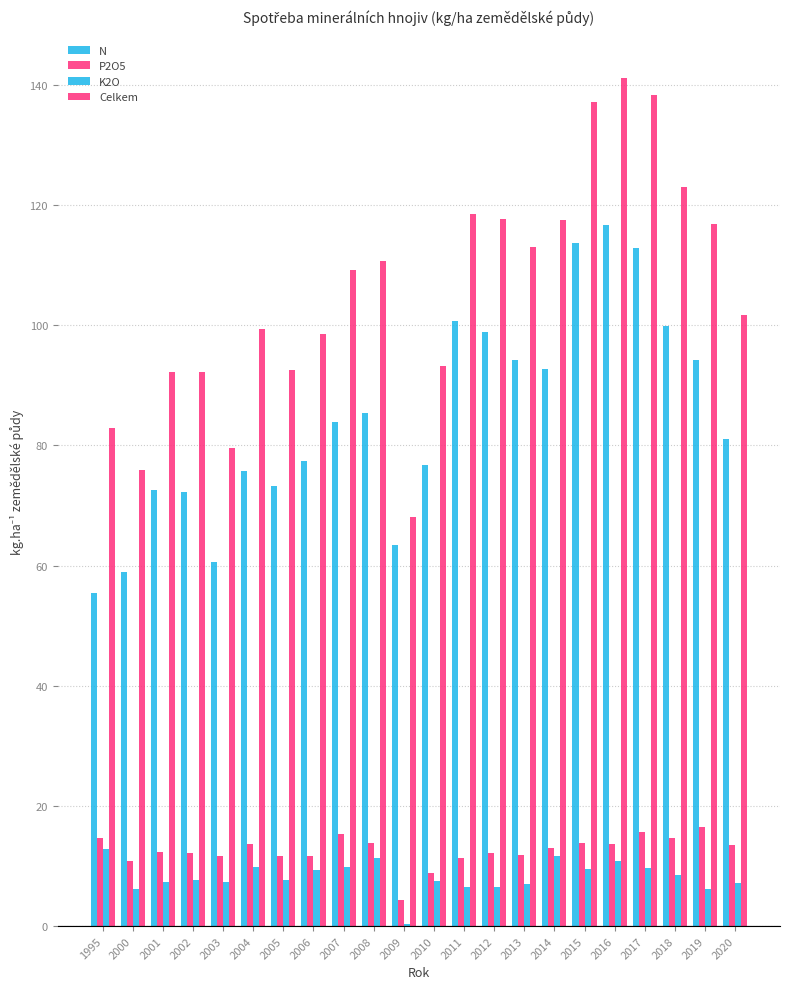

Reading left to right, list all the values displayed in this chart.

N: 1995=55.4	2000=58.9	2001=72.6	2002=72.3	2003=60.6	2004=75.8	2005=73.2	2006=77.4	2007=83.8	2008=85.4	2009=63.4	2010=76.7	2011=100.7	2012=98.9	2013=94.2	2014=92.6	2015=113.7	2016=116.7	2017=112.9	2018=99.8	2019=94.2	2020=81.0
P2O5: 1995=14.6	2000=10.8	2001=12.3	2002=12.2	2003=11.7	2004=13.7	2005=11.7	2006=11.7	2007=15.3	2008=13.8	2009=4.3	2010=8.9	2011=11.3	2012=12.2	2013=11.8	2014=13.1	2015=13.9	2016=13.6	2017=15.7	2018=14.6	2019=16.5	2020=13.5
K2O: 1995=12.8	2000=6.2	2001=7.3	2002=7.7	2003=7.3	2004=9.9	2005=7.7	2006=9.4	2007=9.9	2008=11.4	2009=0.3	2010=7.5	2011=6.5	2012=6.5	2013=7.0	2014=11.7	2015=9.5	2016=10.8	2017=9.6	2018=8.5	2019=6.1	2020=7.2
Celkem: 1995=82.8	2000=75.9	2001=92.2	2002=92.2	2003=79.6	2004=99.4	2005=92.6	2006=98.5	2007=109.1	2008=110.6	2009=68.0	2010=93.2	2011=118.5	2012=117.6	2013=113.0	2014=117.4	2015=137.1	2016=141.1	2017=138.2	2018=122.9	2019=116.8	2020=101.7